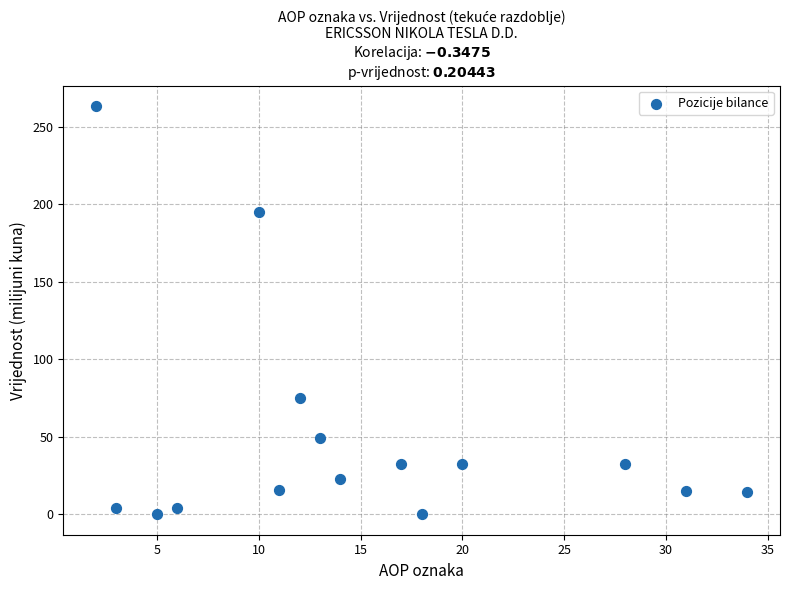

What Y value in the scatter plot is closest to 131?

75.4